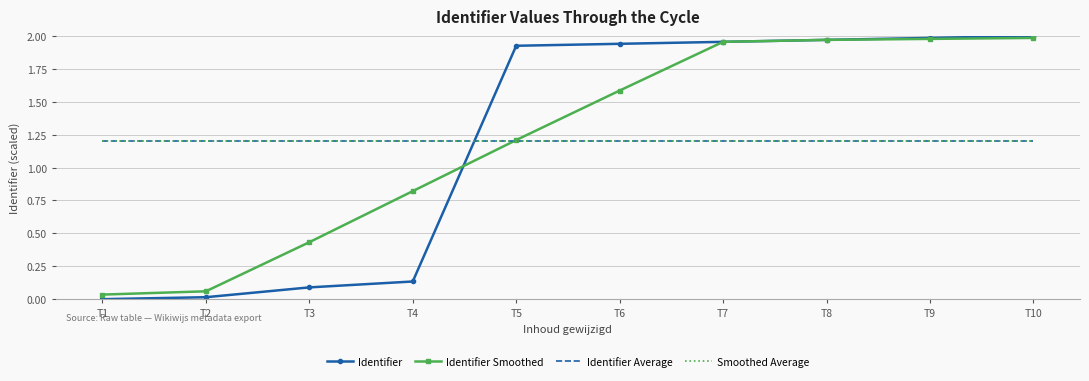

Which series has the largest range (max minus min)?

Identifier